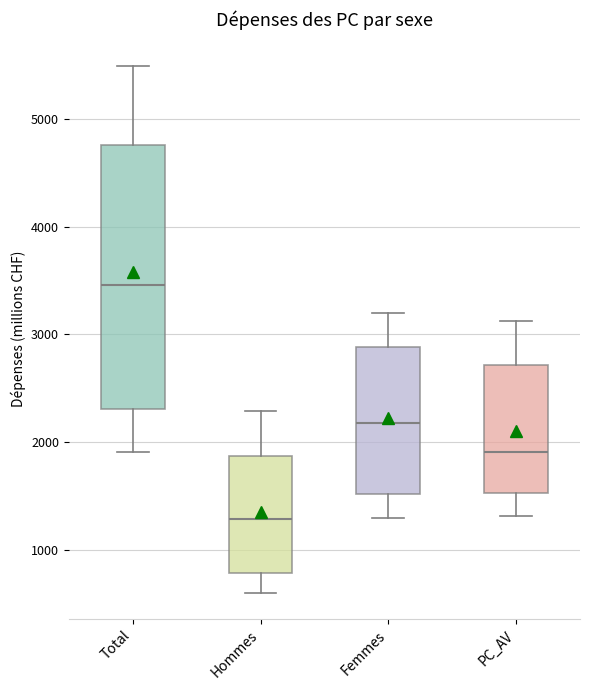

Comparing the boxes themselves (not the whiskers), which one is the tallest?

Total